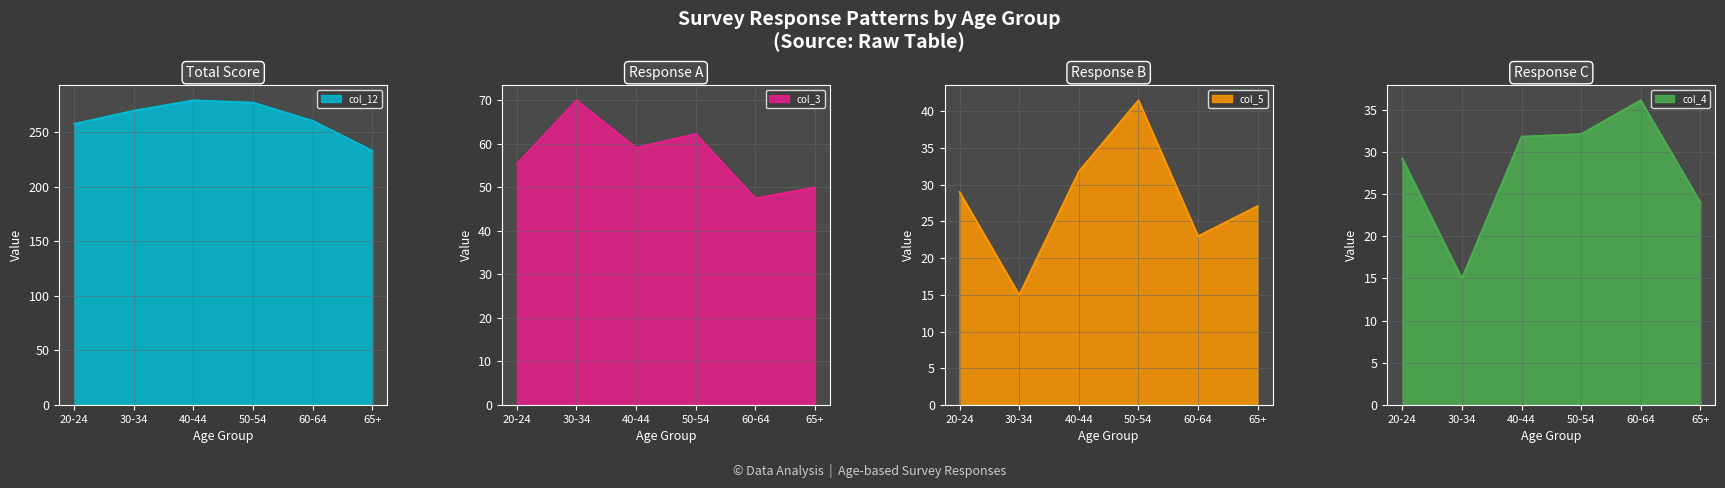

What is the minimum value shown in the chart?

15.0